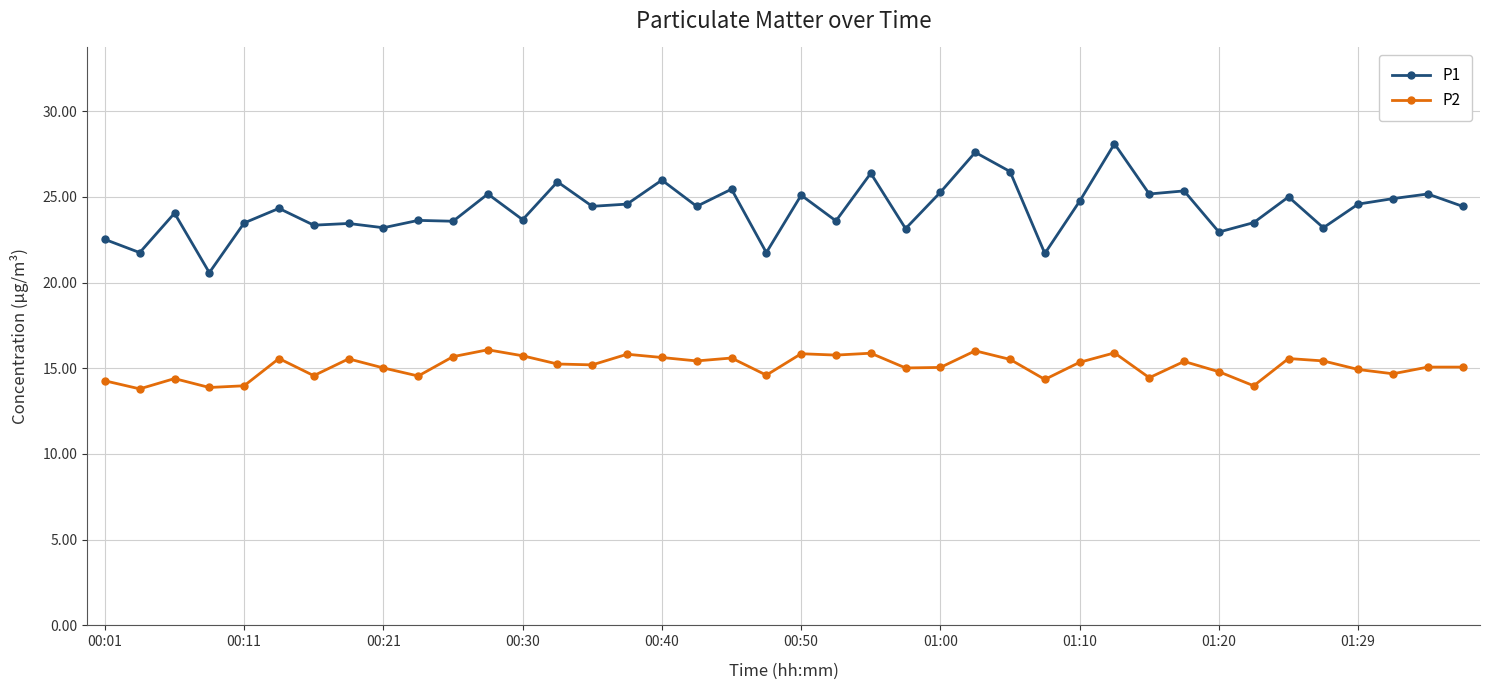

Is this an area chart (filled region under the line)?

No